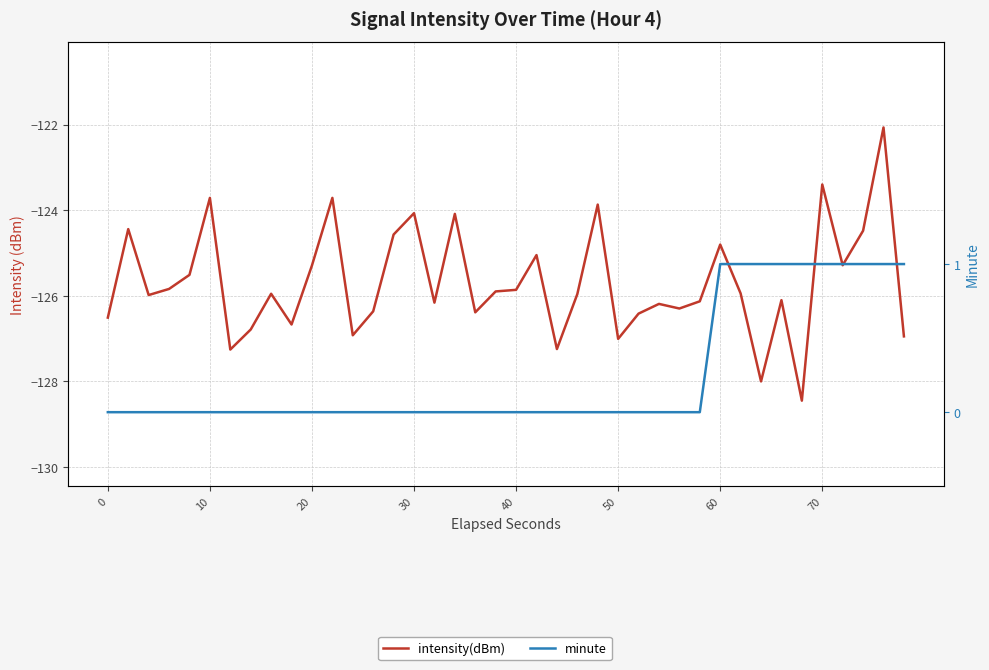

True or false: minute and intensity(dBm) cross at least once.

False